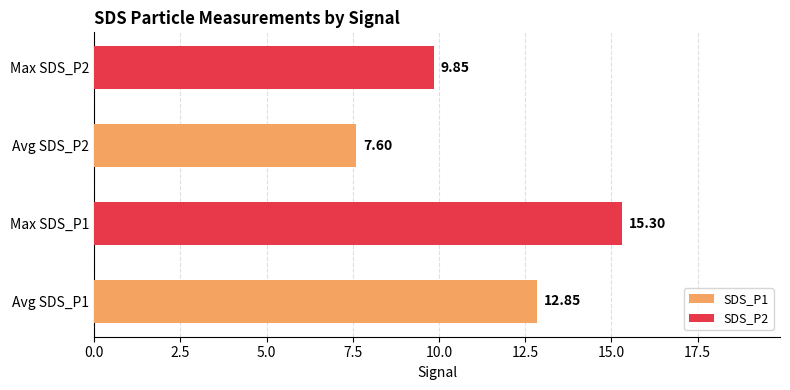

What is the minimum value shown in the chart?

7.6